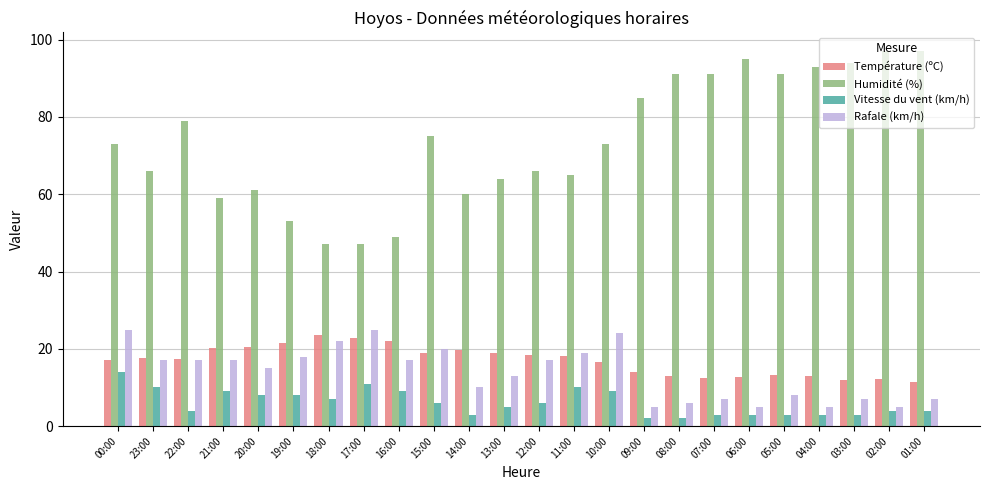

What is the total value across all series at 17:00?

105.9